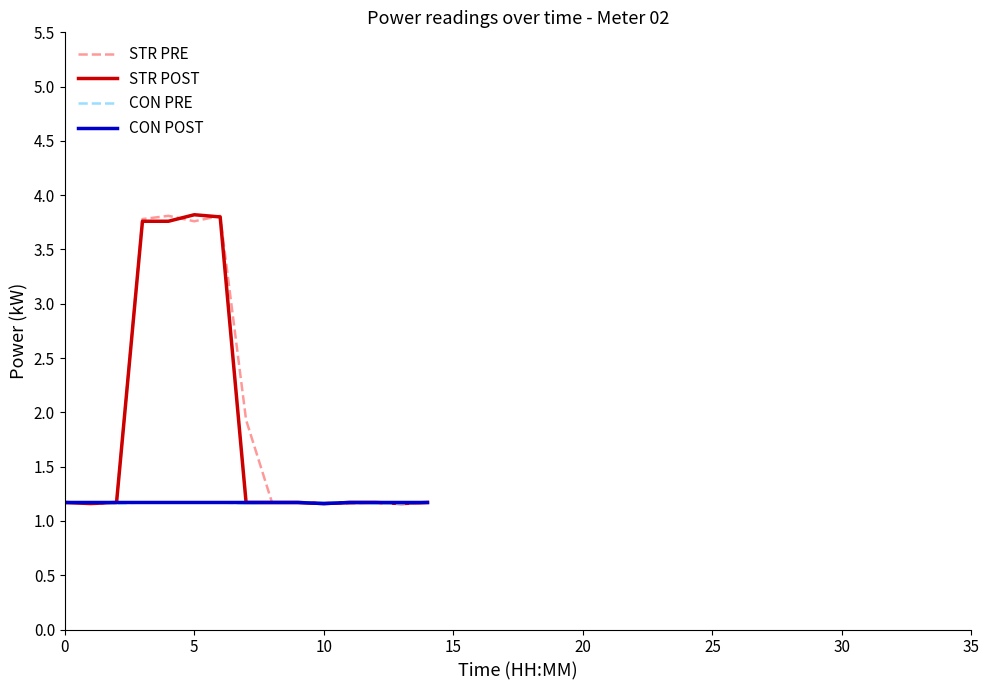

What is the value of the STR POST point at the 9th from the left?

1.2